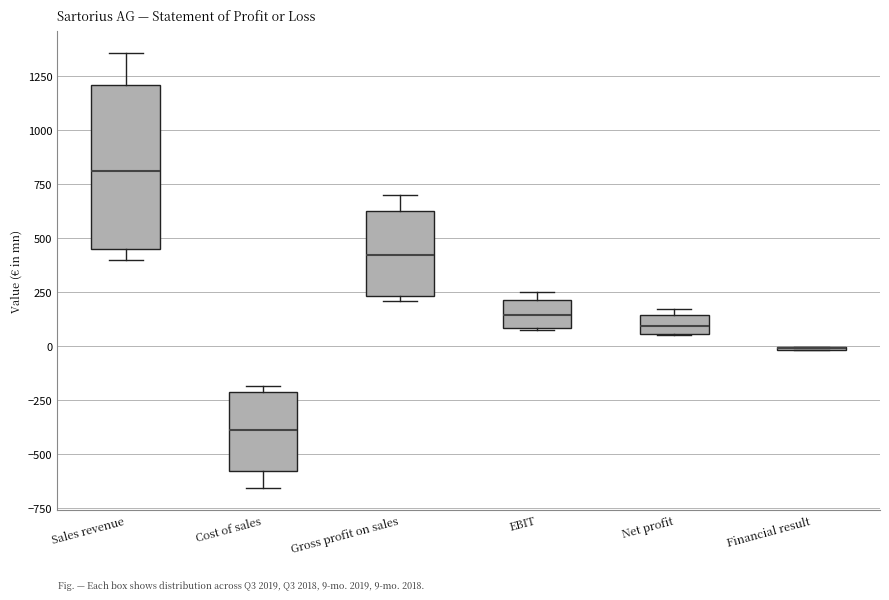

Where is the upper edge of the box for Gross profit on sales on the y-axis? The values are not printed on the chart, so give them approximately, as read against the axis.

600